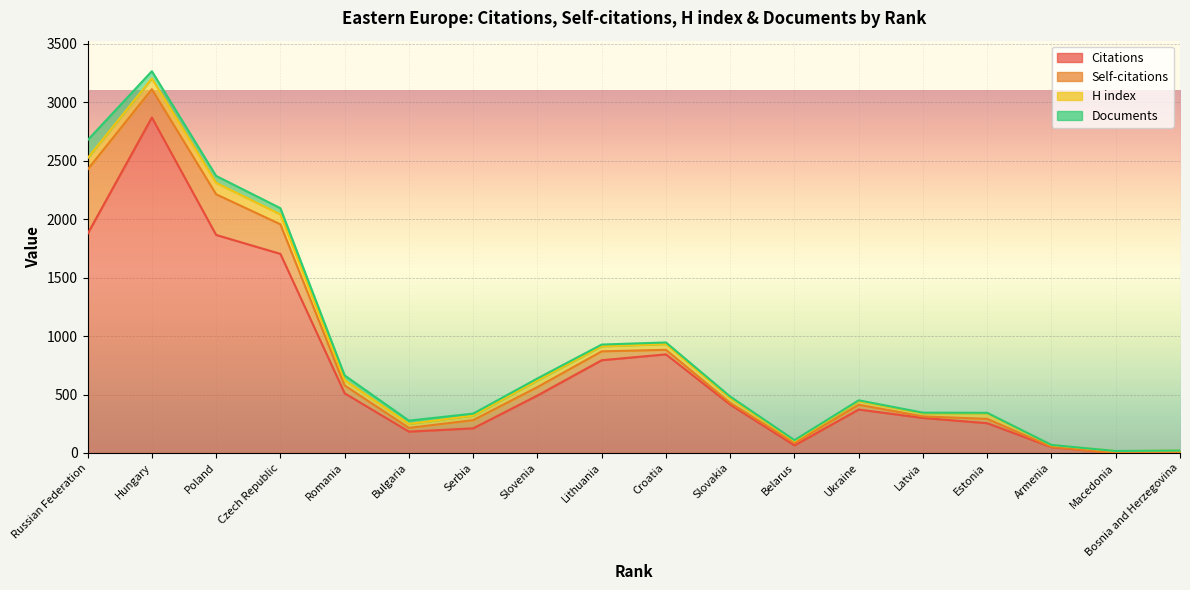

At how many categories does at least one series exceed 434?

8